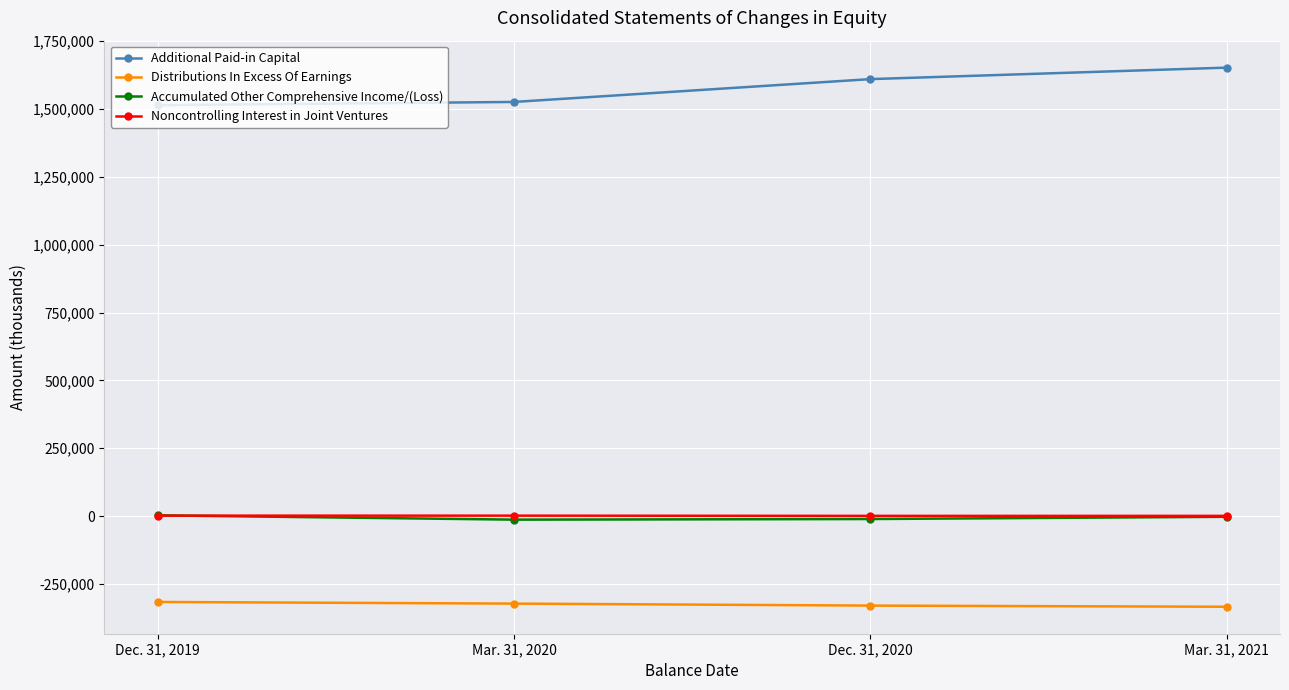

Where does the Noncontrolling Interest in Joint Ventures series first go above 1732?

Dec. 31, 2019